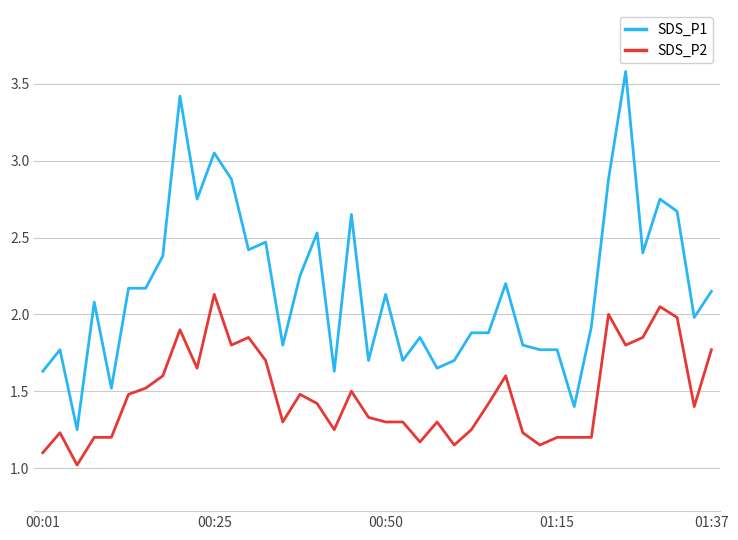

Which series has the widest spread of values?

SDS_P1